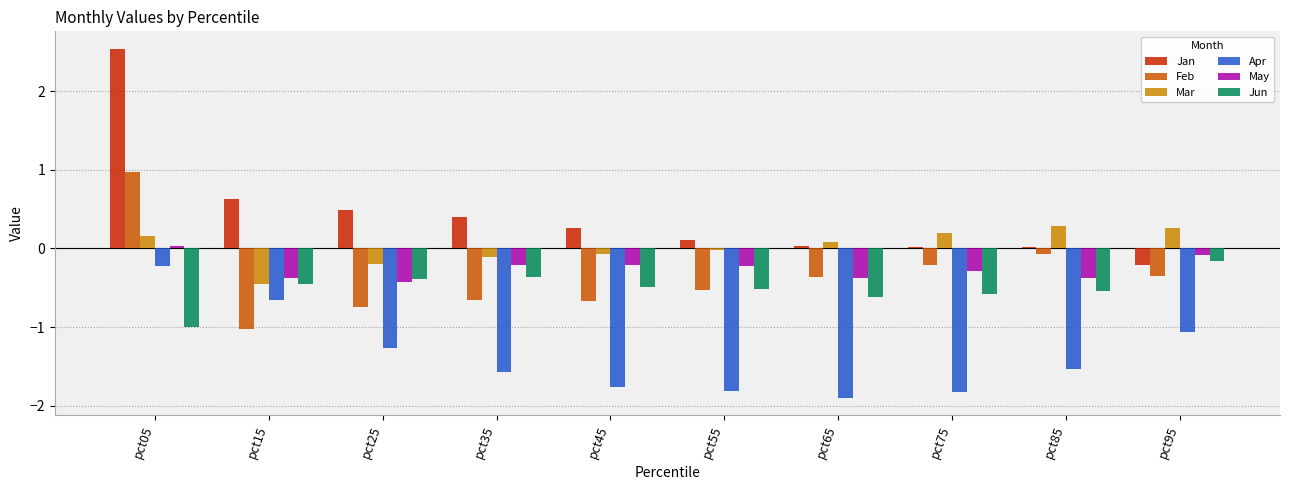

How many groups of bars are there?

10